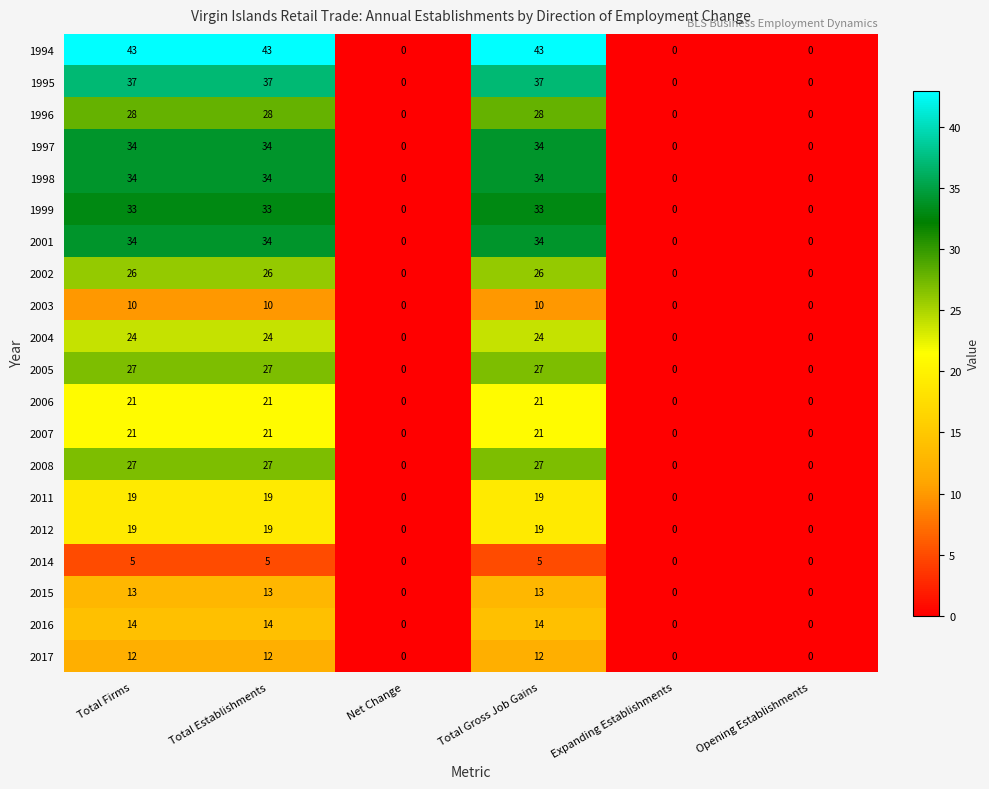

At how many categories does at least one series exceed 26?

3